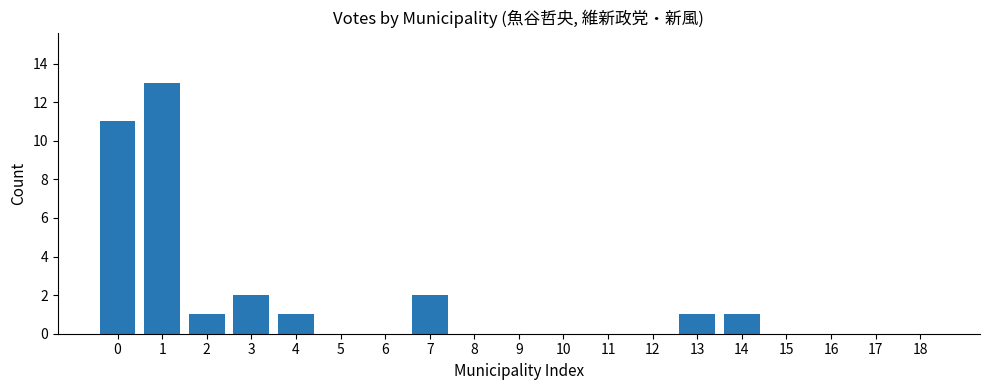

Reading right to left, extract all data points from this chart.

18=0	17=0	16=0	15=0	14=1	13=1	12=0	11=0	10=0	9=0	8=0	7=2	6=0	5=0	4=1	3=2	2=1	1=13	0=11